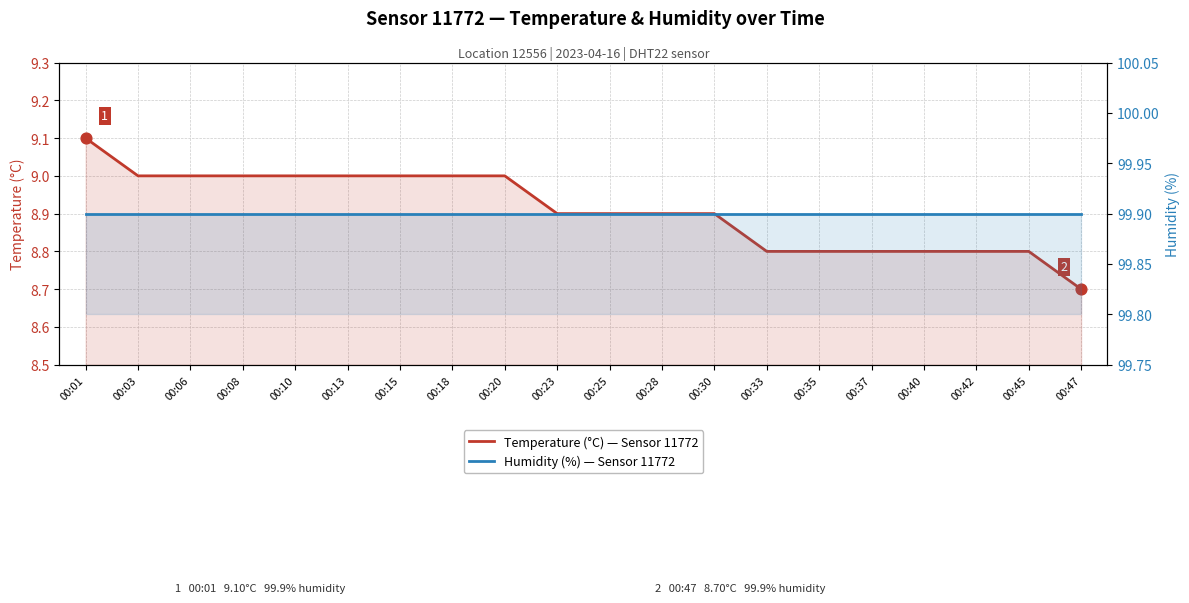

Which series contains the lowest Y value?

Temperature (°C) — Sensor 11772